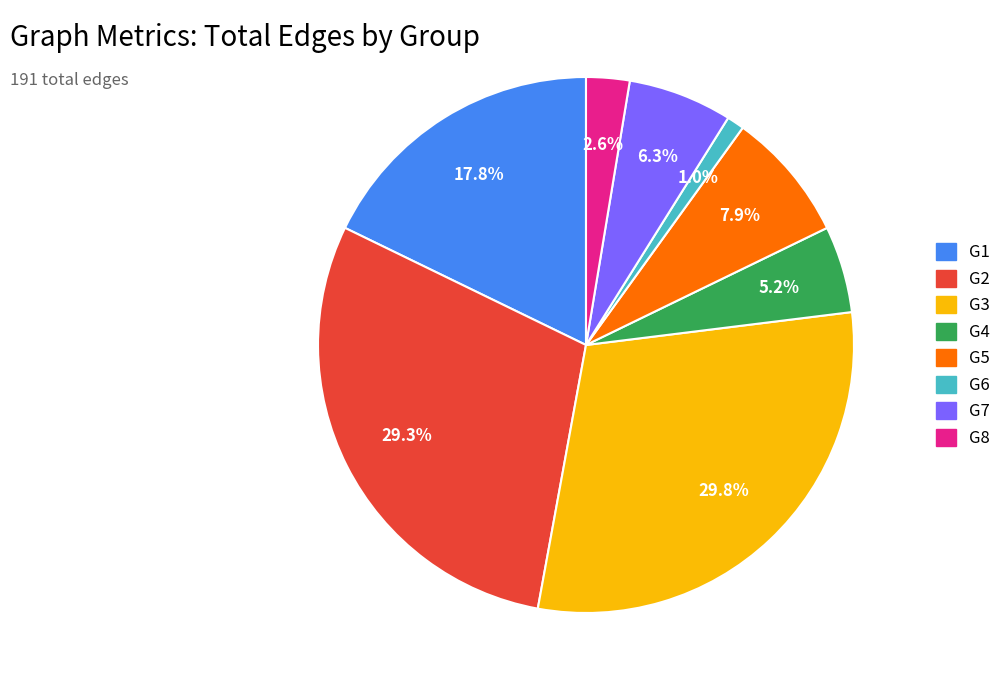

To the nearest percent, what is the combined percentage of G6 and G7?

7%